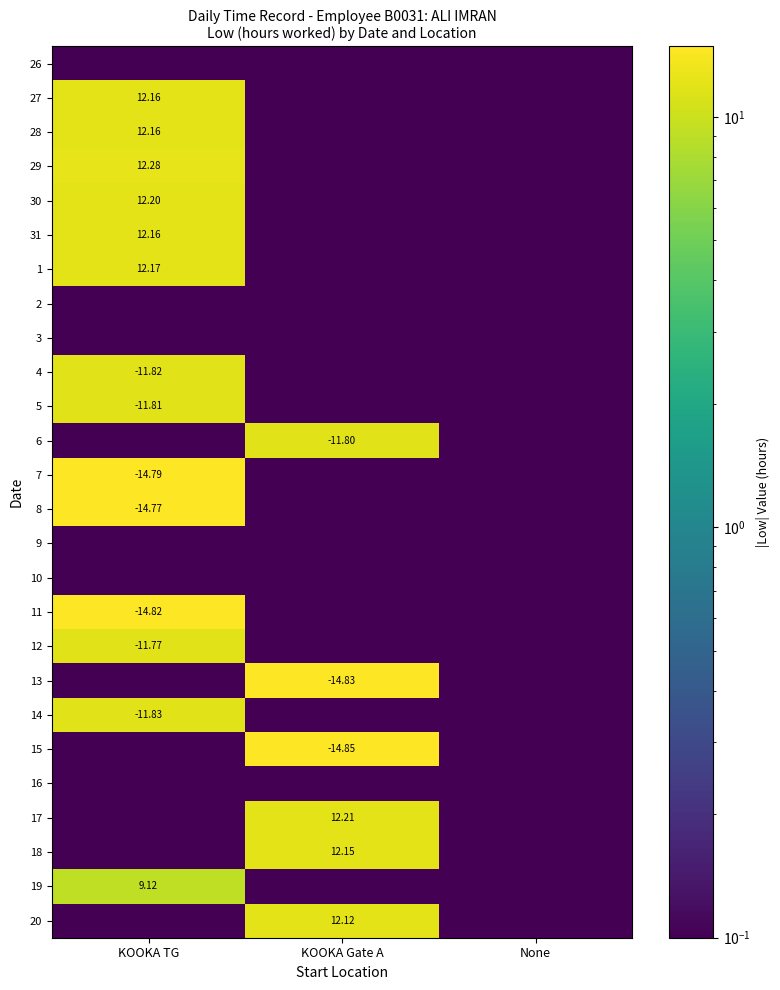

What is the approximate value of 15 at KOOKA TG?

0.1